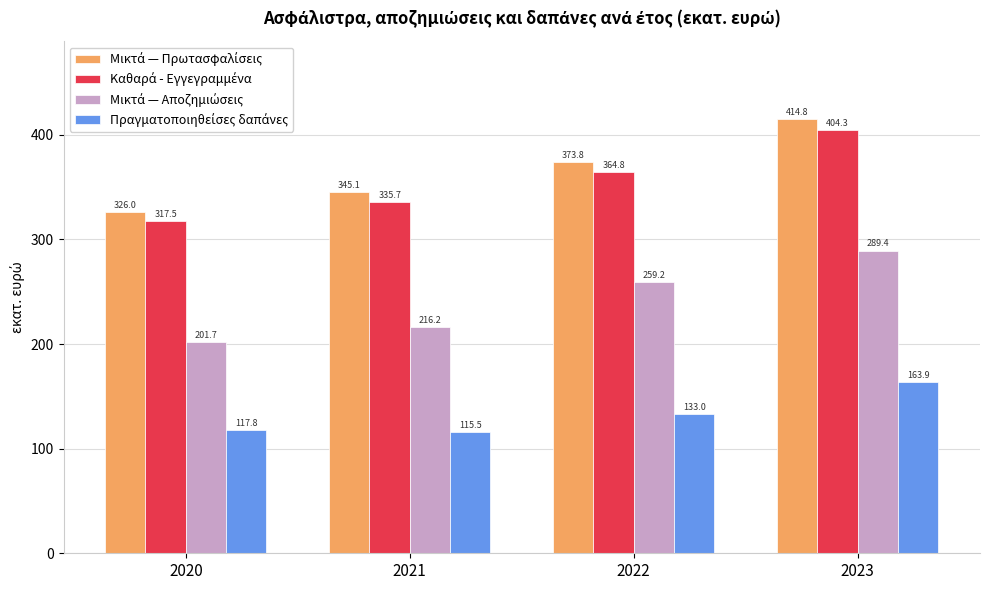

What is the maximum value shown in the chart?

414.8